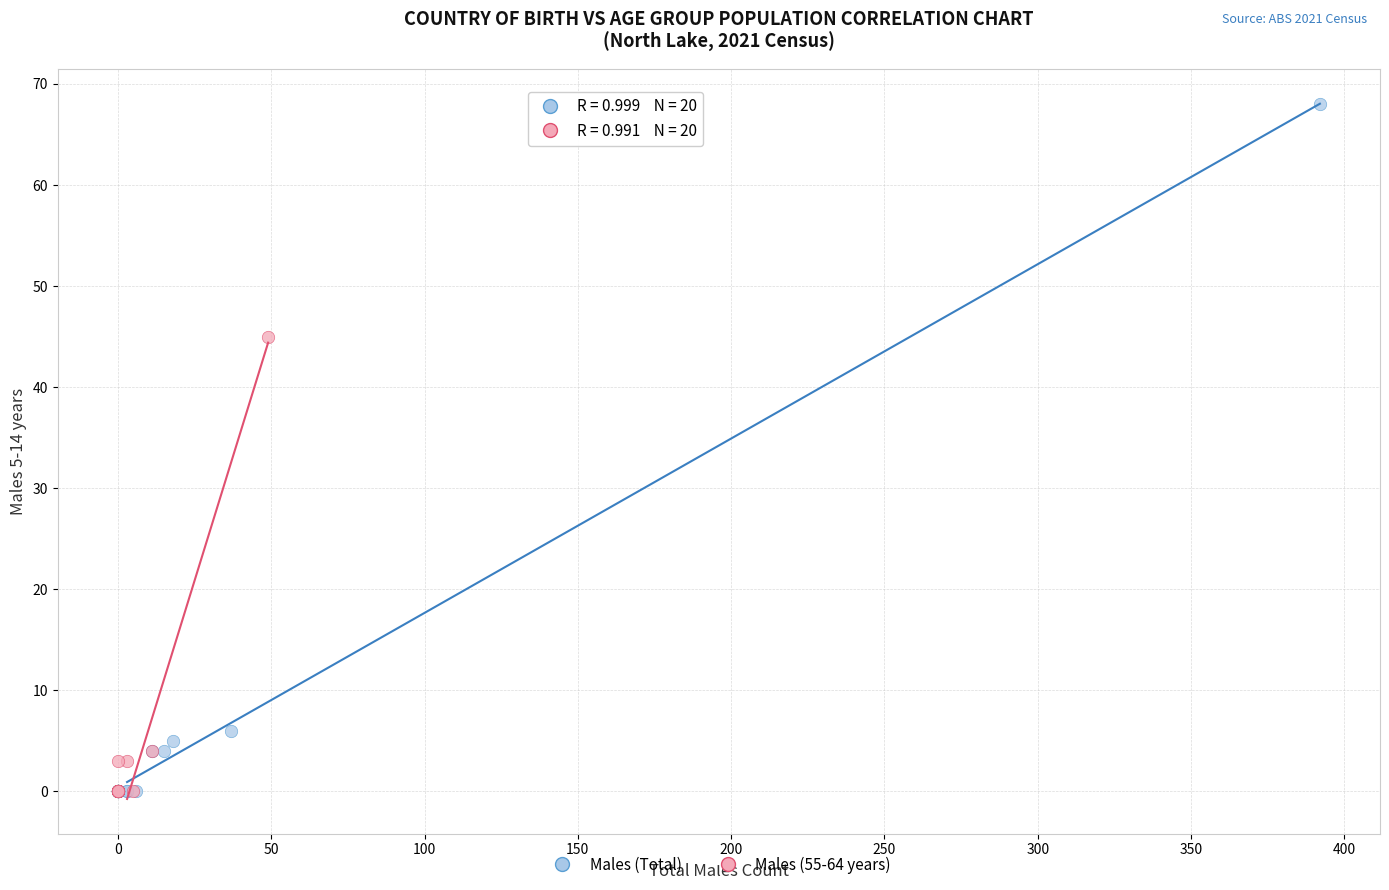

Which series has the largest Y range (max minus min)?

Males (Total)